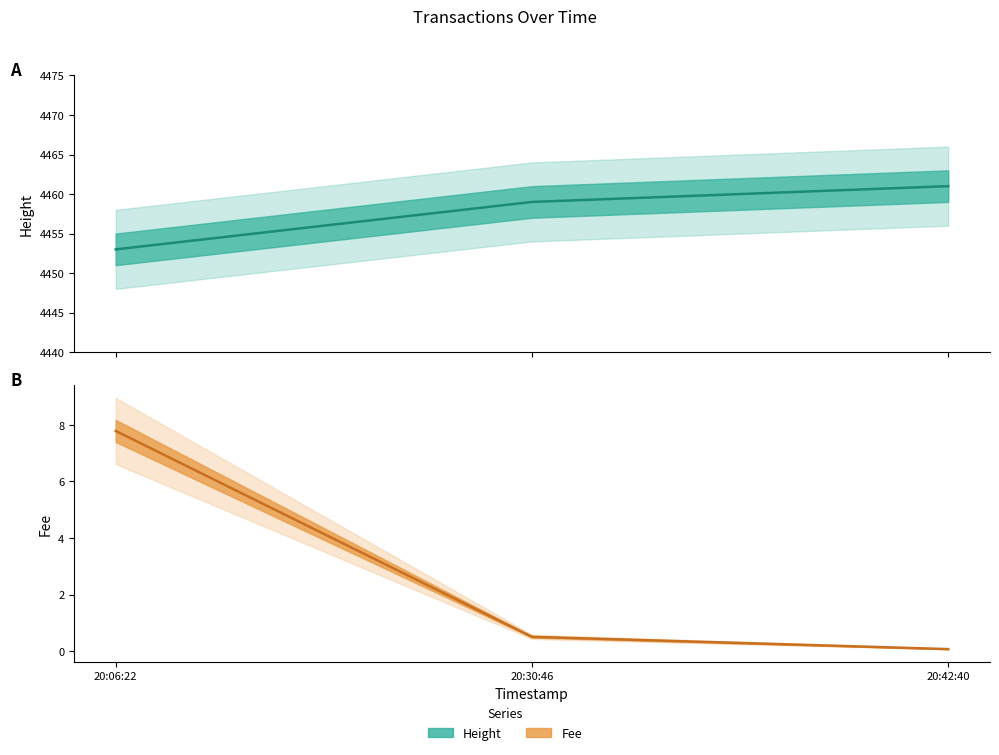

What are all the series names shown in the legend?

Height, Fee